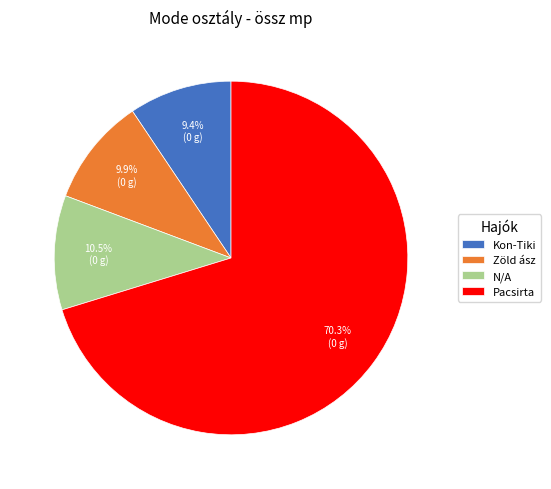

Between N/A and Kon-Tiki, which is larger?

N/A